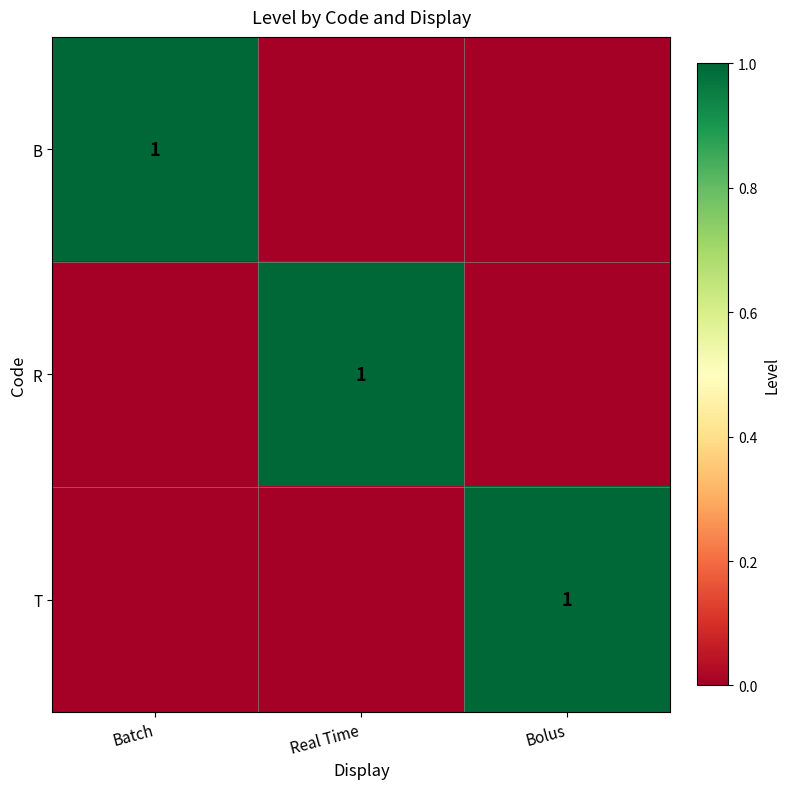

The value of T at Bolus is 1. True or false?

True